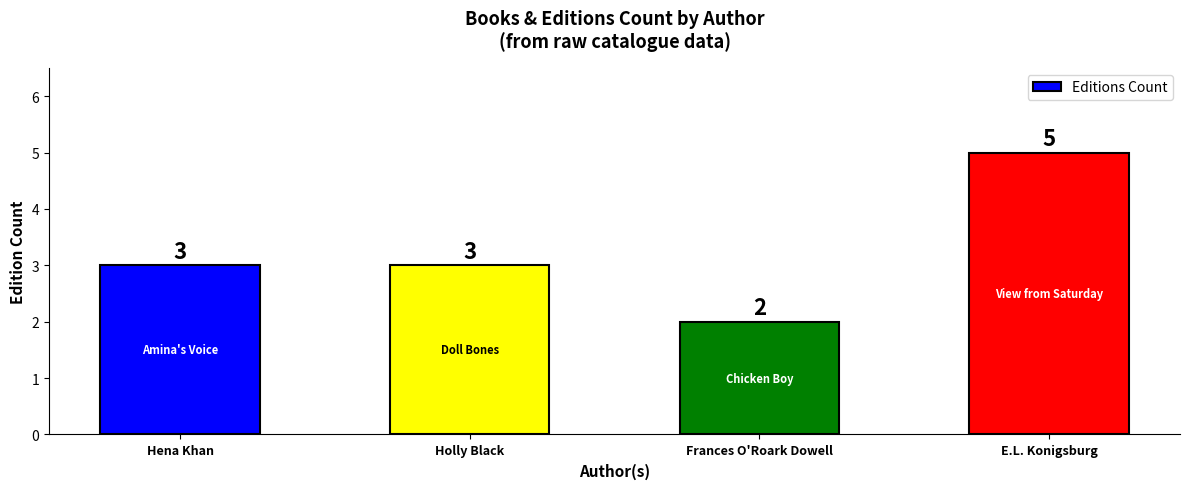

Does the chart contain any negative values?

No